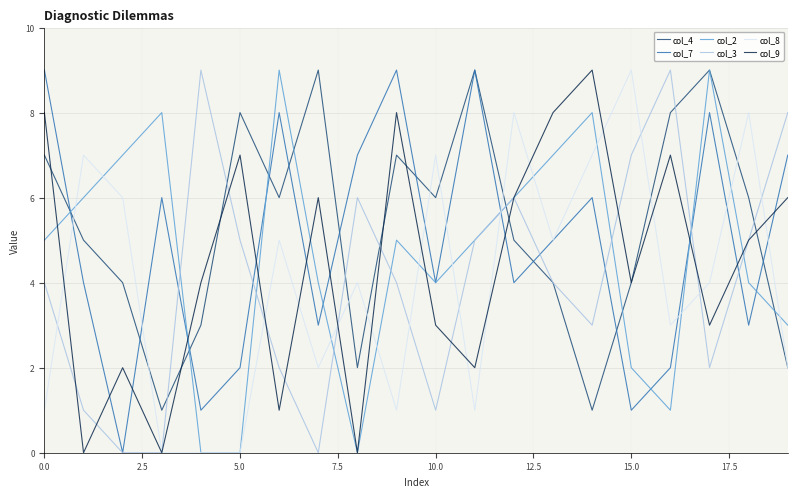

Which series has the largest total across all categories?

col_4